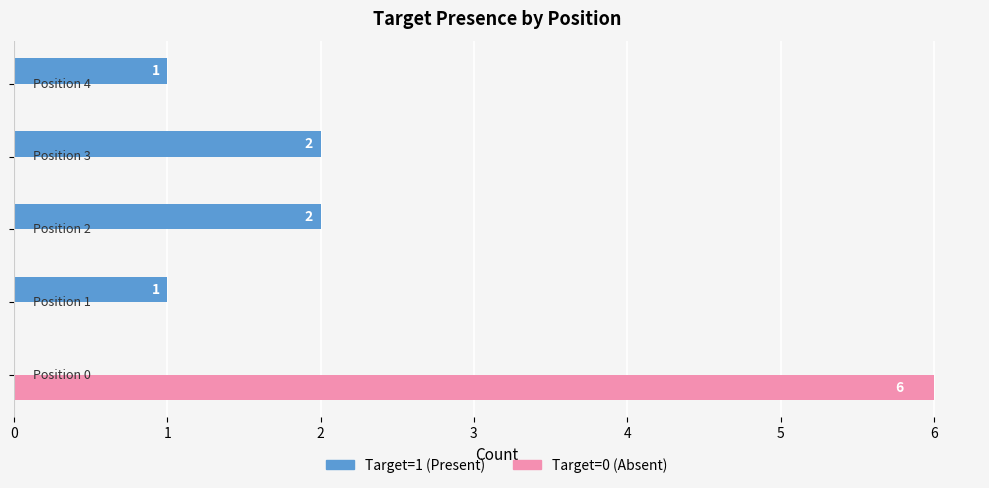

Count the number of data series in this chart.

2